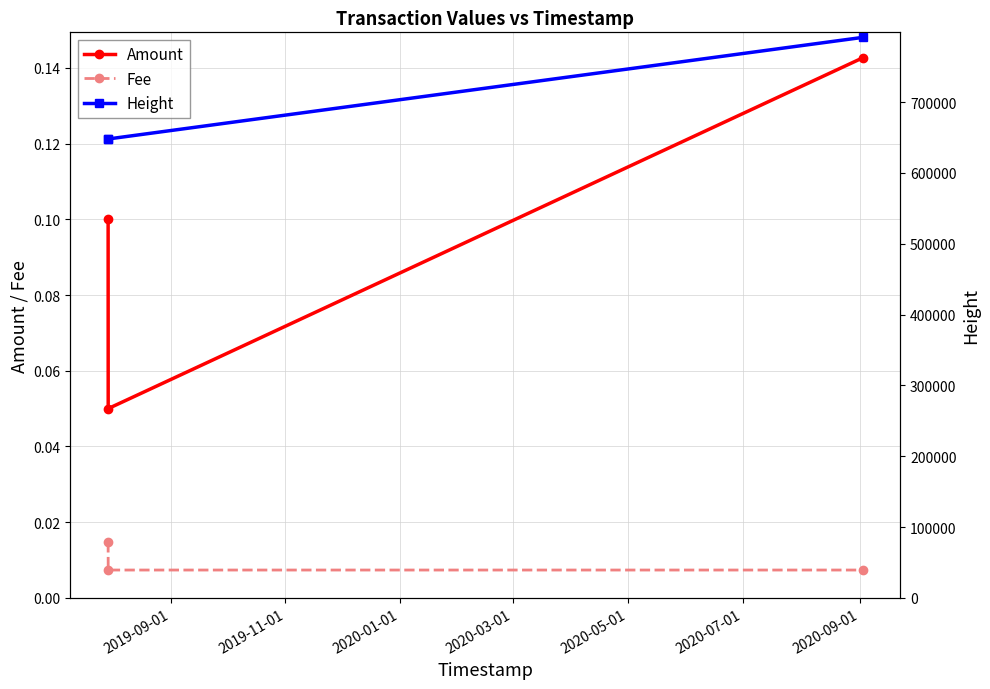

True or false: Fee has a value of 0.0 at 2020-01-01.

True